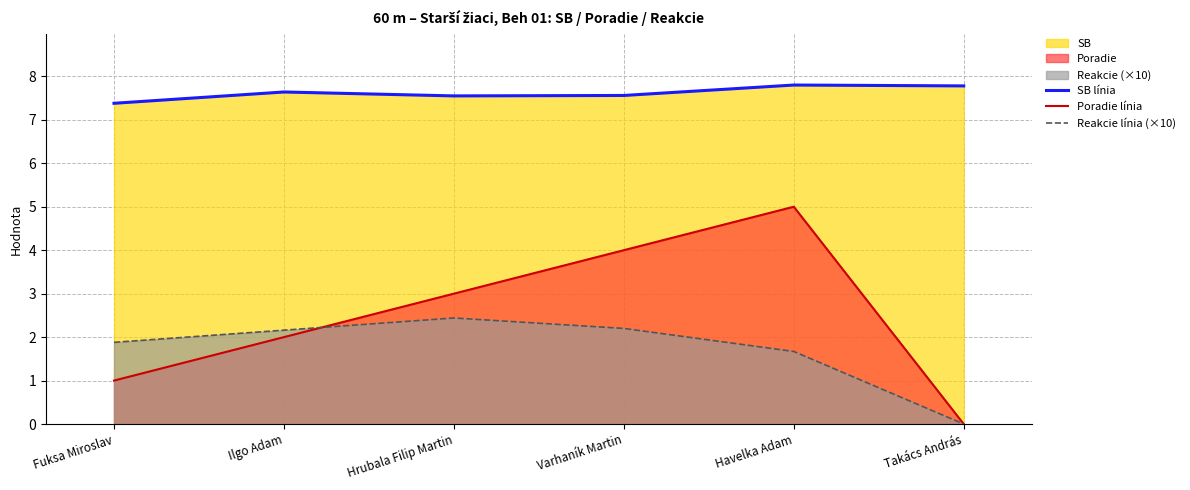

What is the maximum value shown in the chart?

7.8